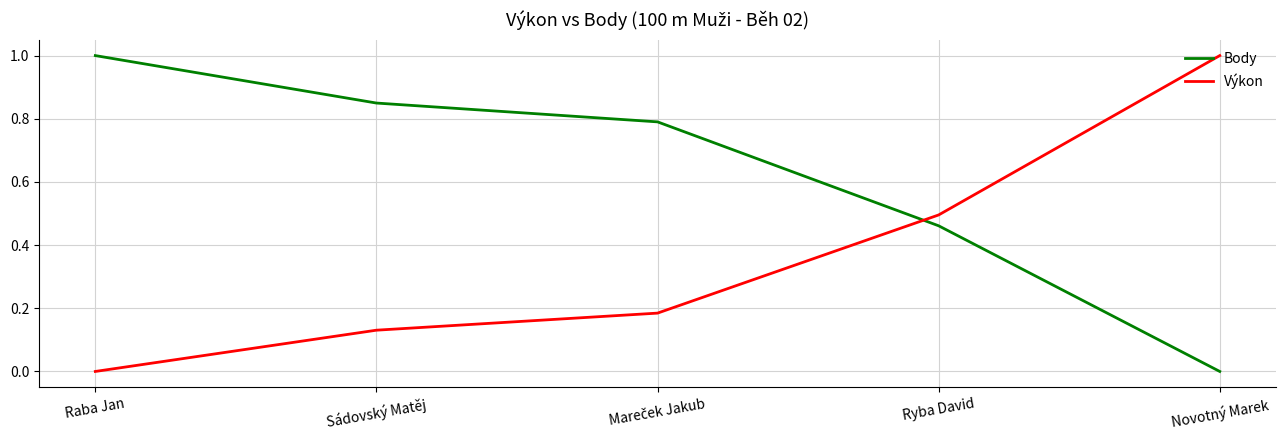

What is the difference between the Body values at Sádovský Matěj and Ryba David?

0.4